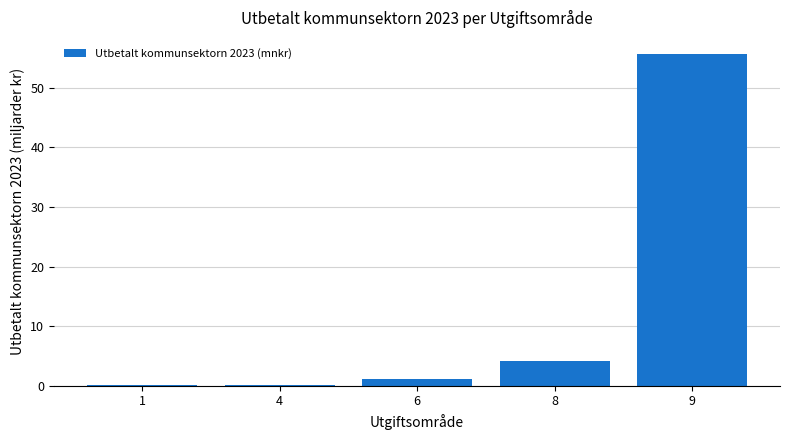

Are the bars grouped side by side (vs. stacked)?

No